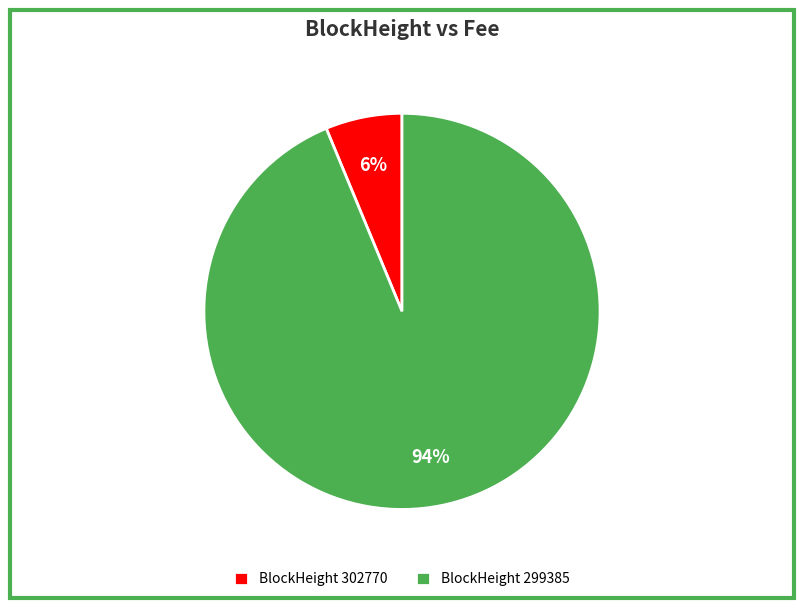

Is the sum of BlockHeight 299385 and BlockHeight 302770 greater than half?

Yes